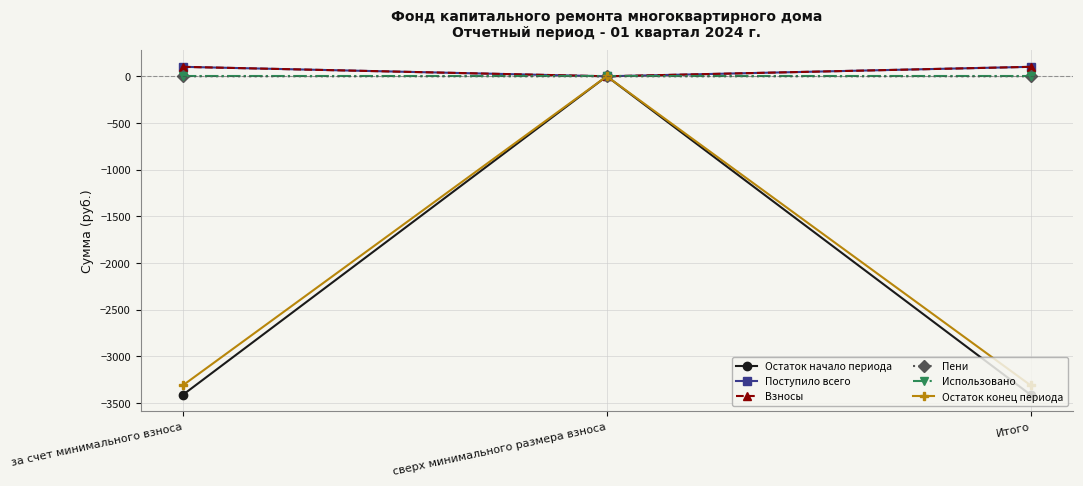

Which series has the largest range (max minus min)?

Остаток начало периода